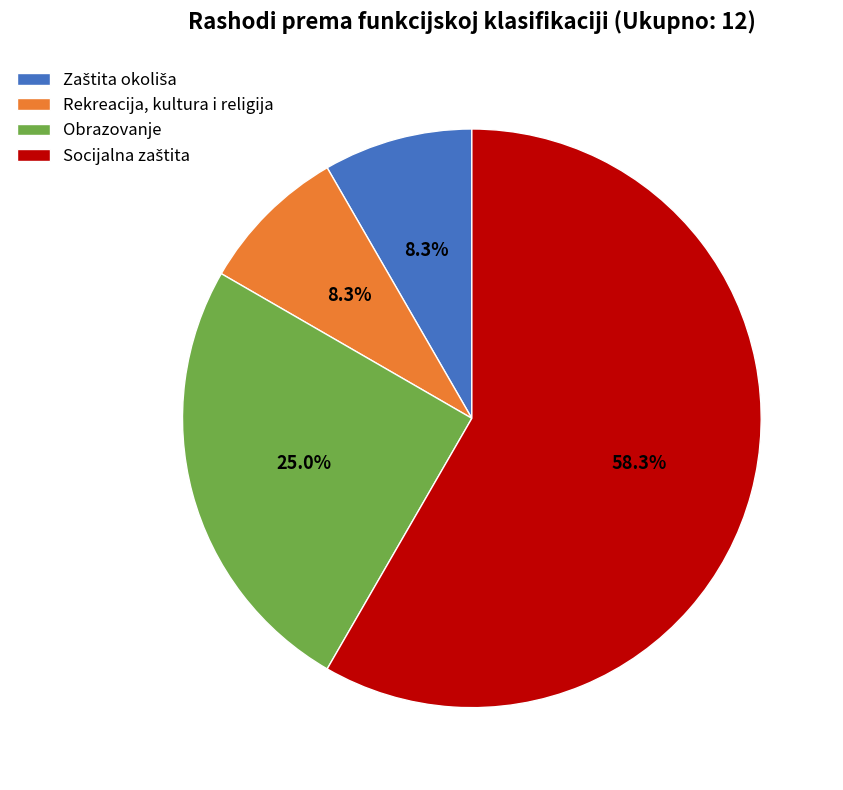

What portion of the pie excludes Obrazovanje?

75.0%